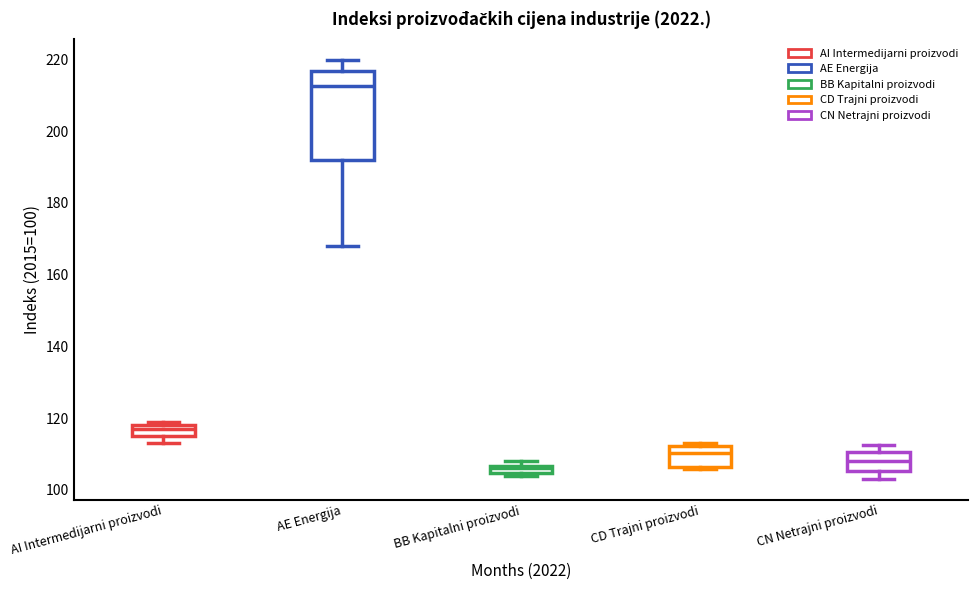

Comparing the boxes themselves (not the whiskers), which one is the tallest?

AE Energija